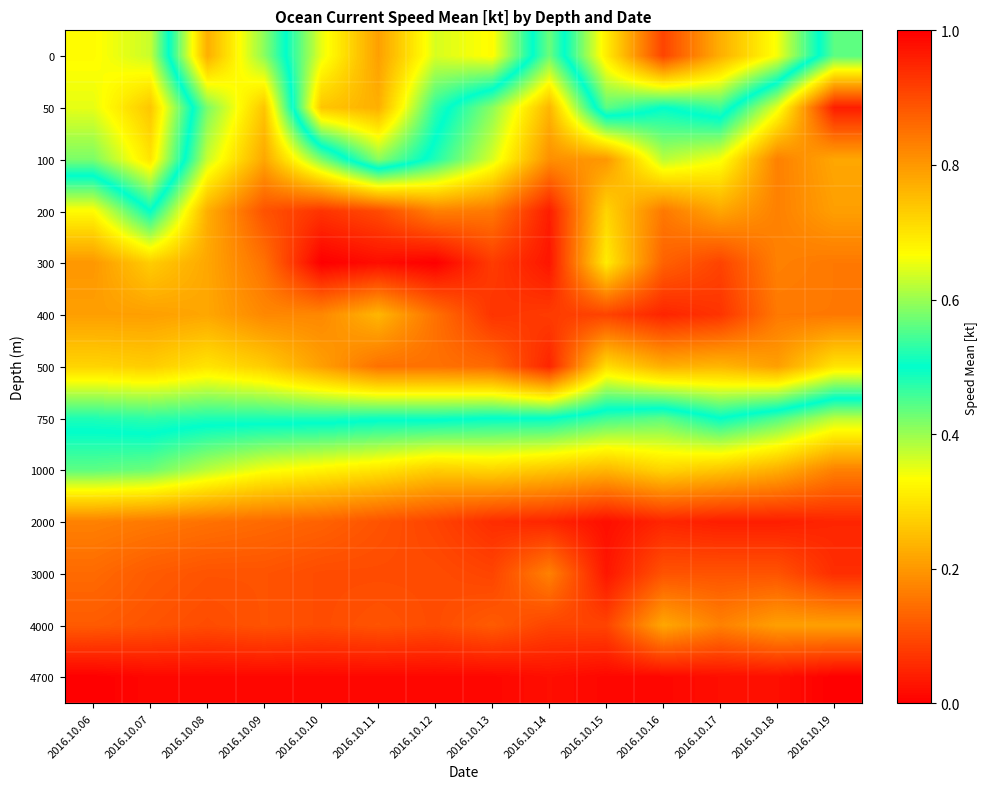

At which category is the sum across all series the highest?

2016.10.14